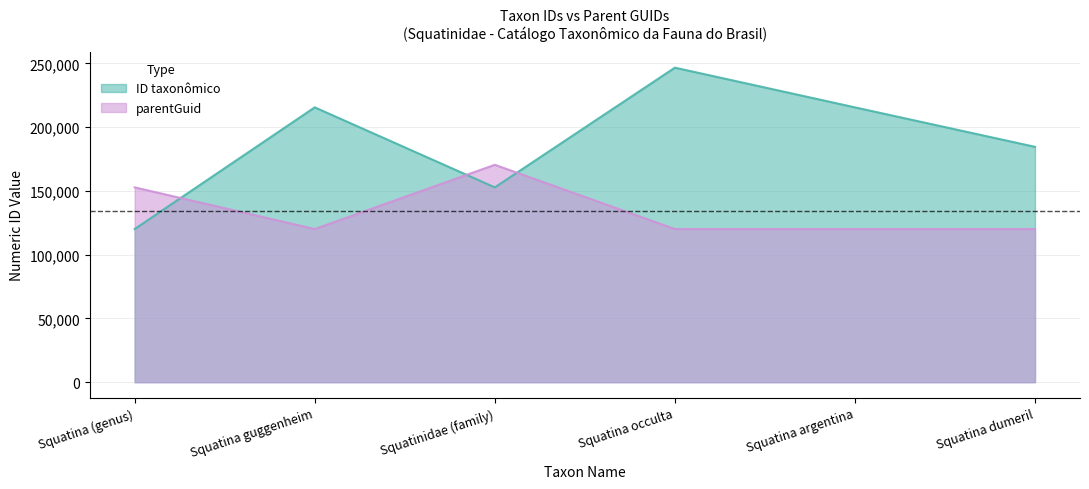

Does the chart display data point markers on the line(s)?

No